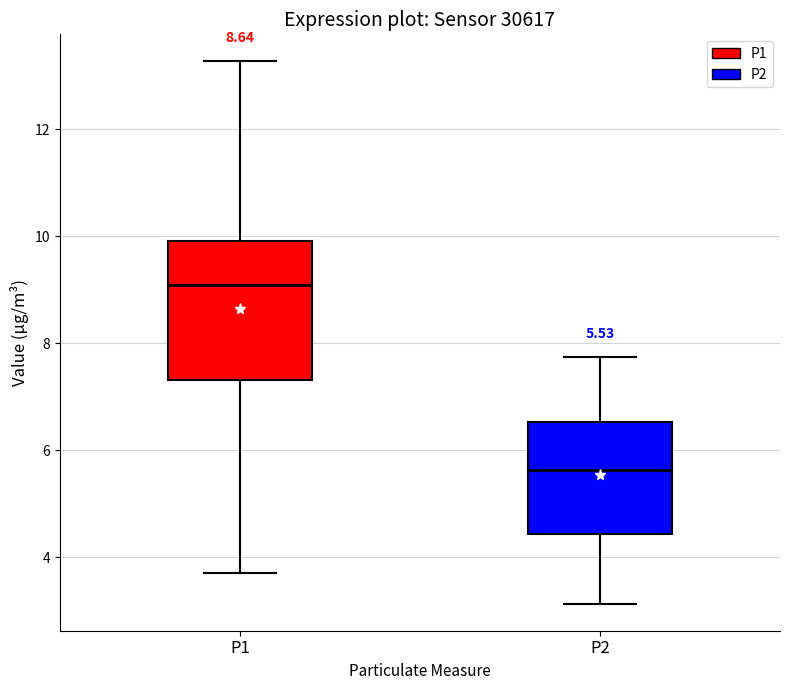

Comparing the boxes themselves (not the whiskers), which one is the tallest?

P1